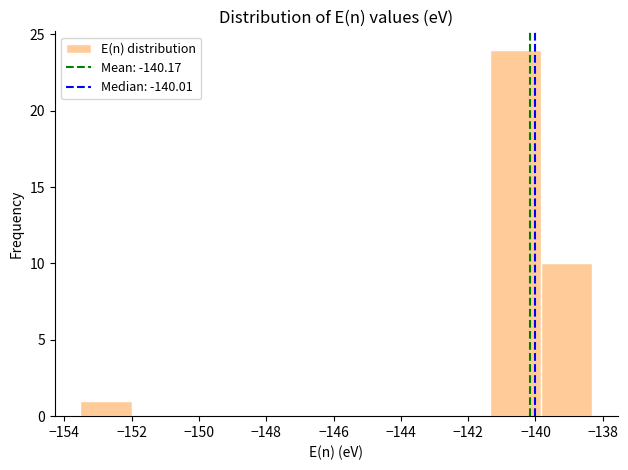

Which range on the x-axis has the tallest bar?

-141.4 to -139.8